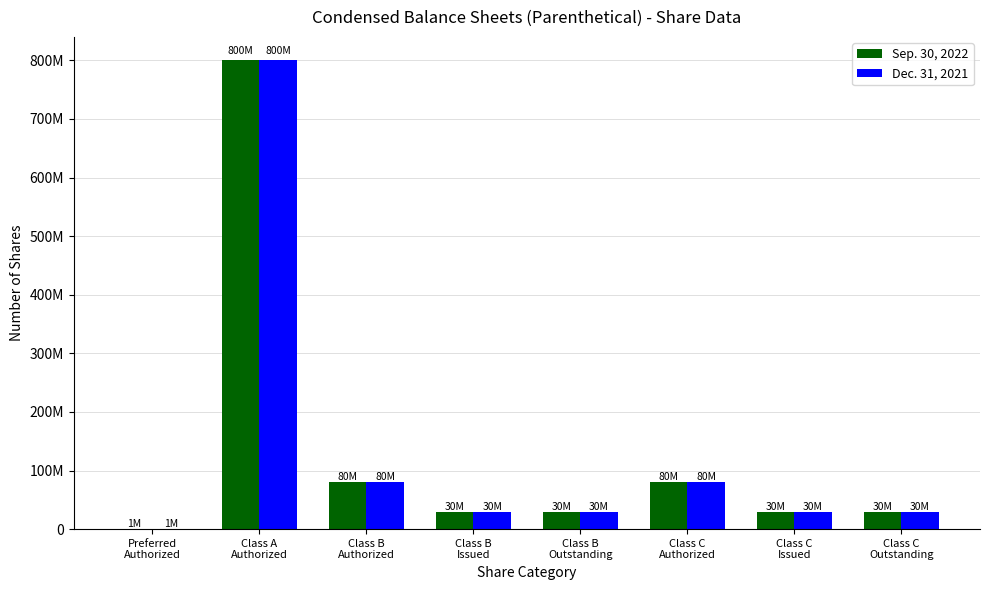

At which category is the sum across all series the highest?

Class A
Authorized